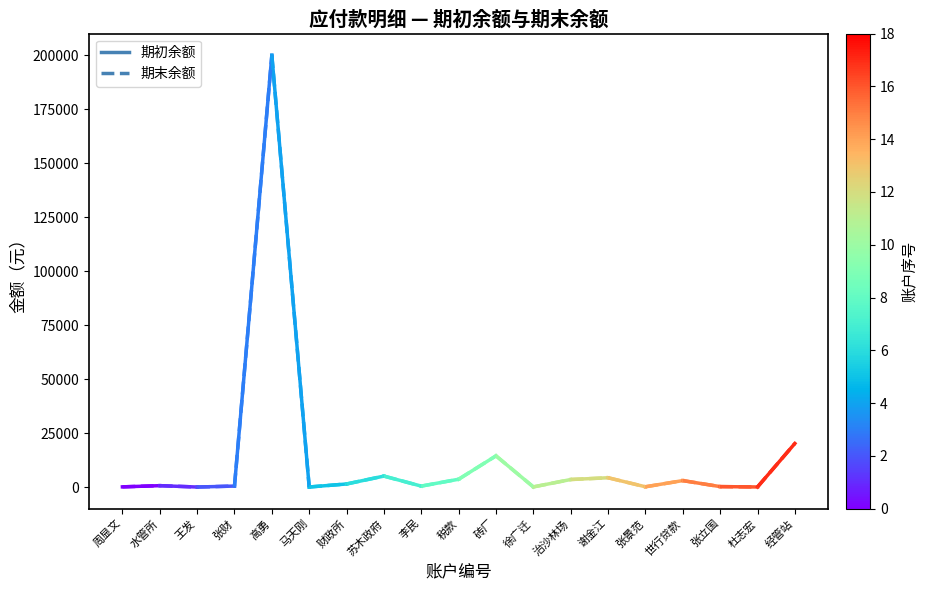

What position from the left is 周显文?

1